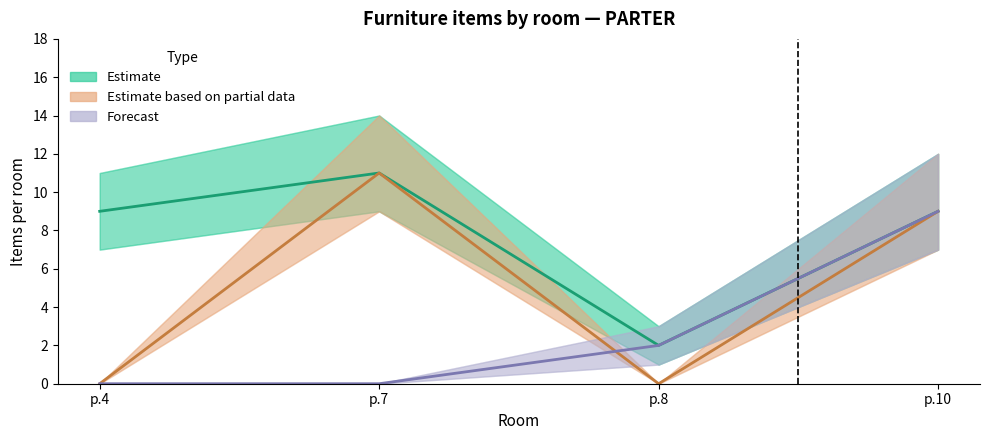

How many interior local valleys does the Estimate series have?

1